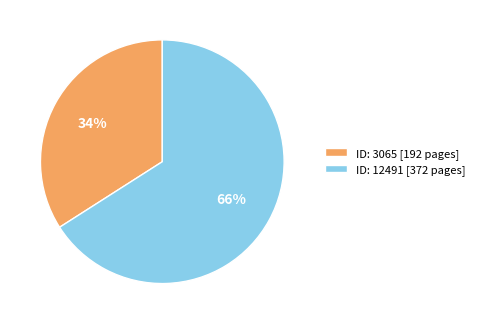

Which category has the biggest portion of the pie?

ID: 12491 [372 pages]